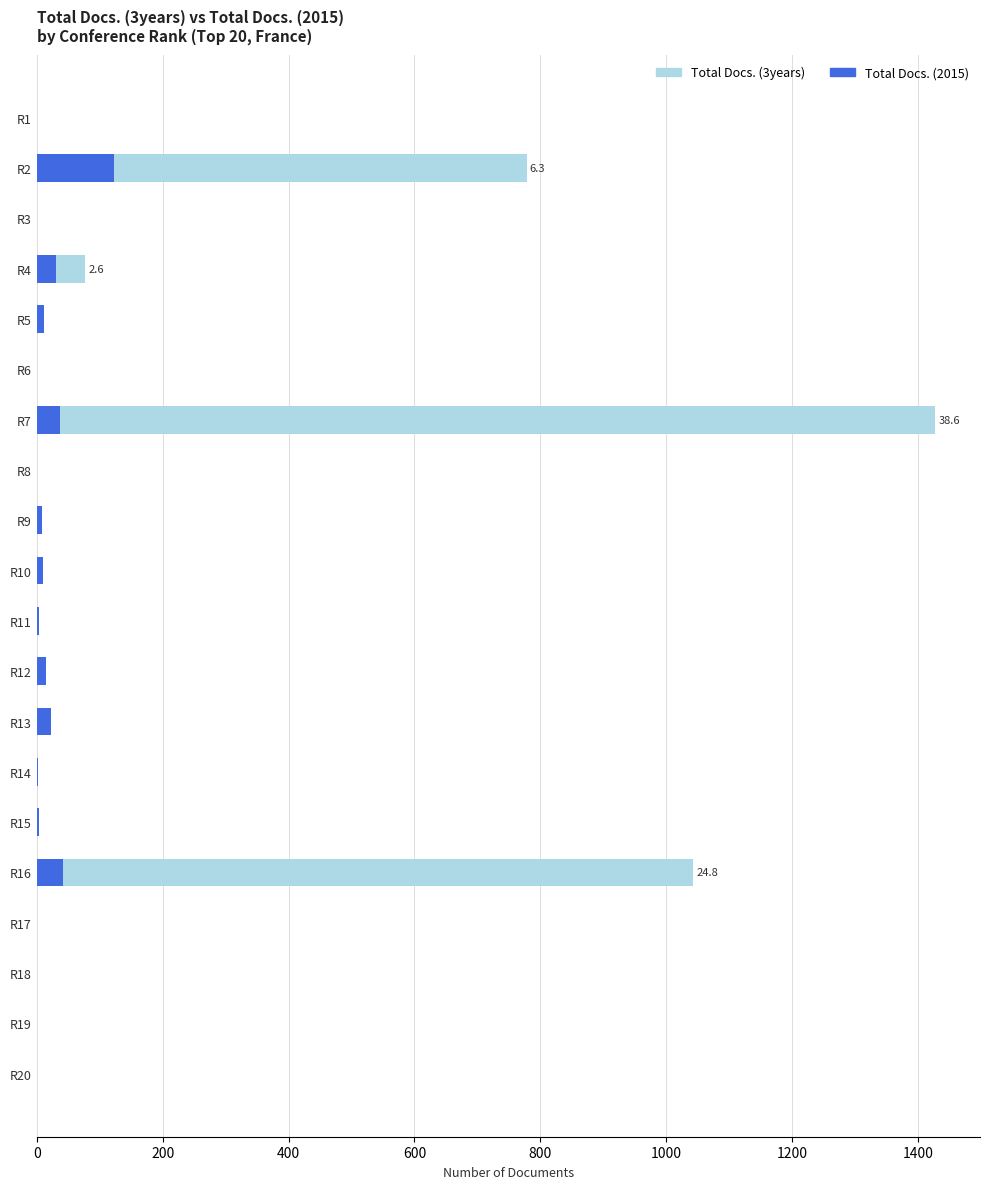

The Total Docs. (3years) series shows 1427 at R7. True or false?

True